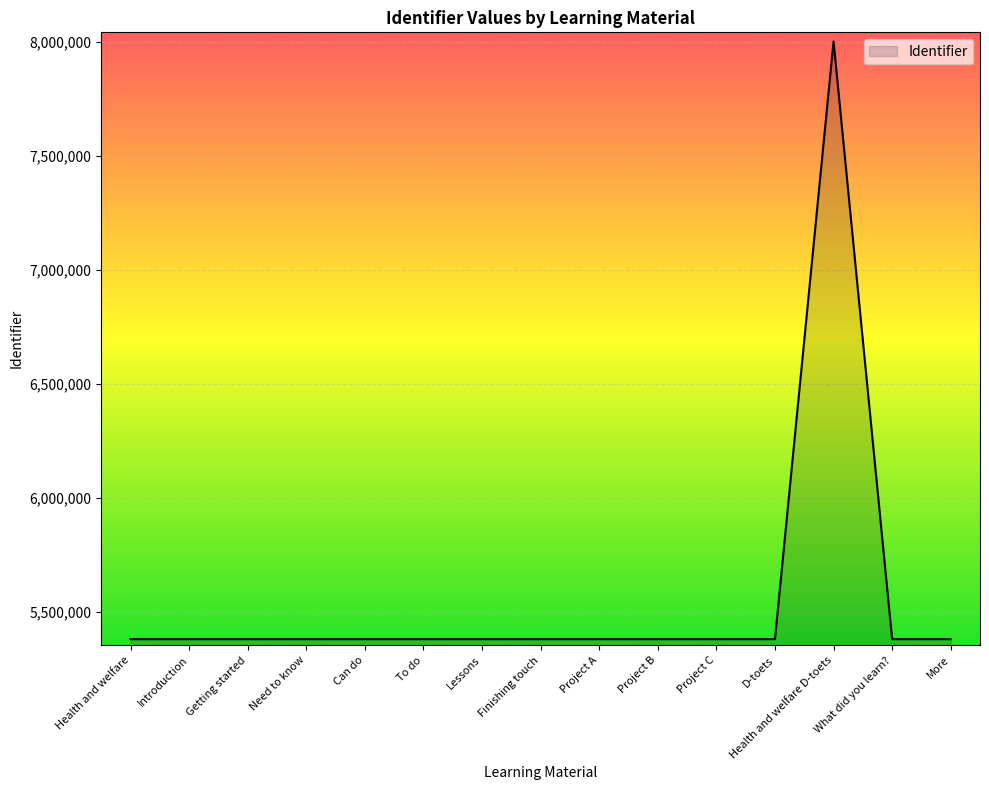

What value does the data have at Health and welfare?

5379391